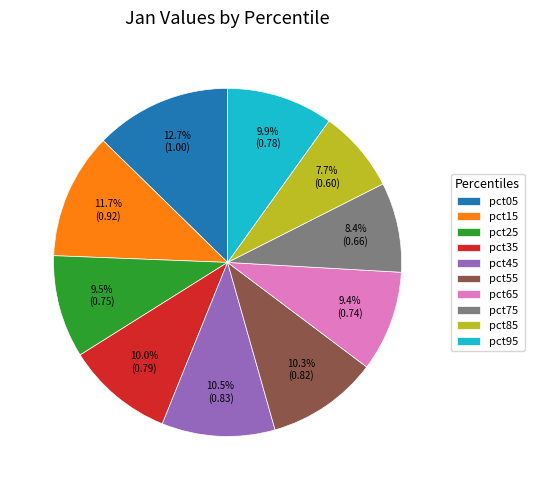

Does pct05 represent more than half of the total?

No